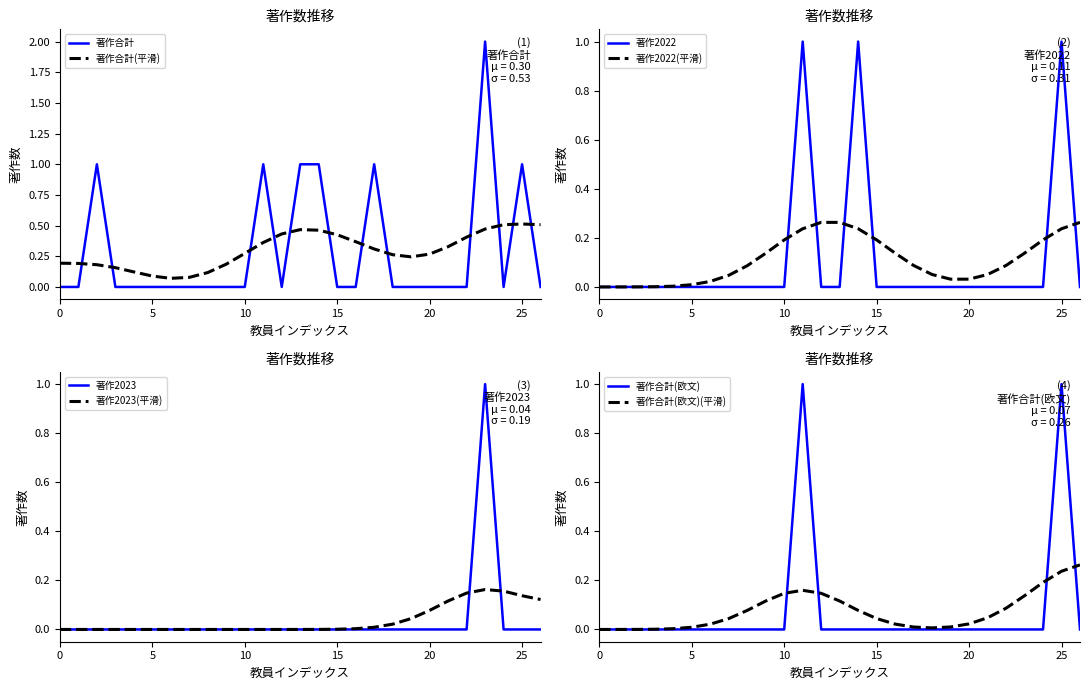

Is it true that 著作合計 equals 0 at 伊藤 伸一?

True